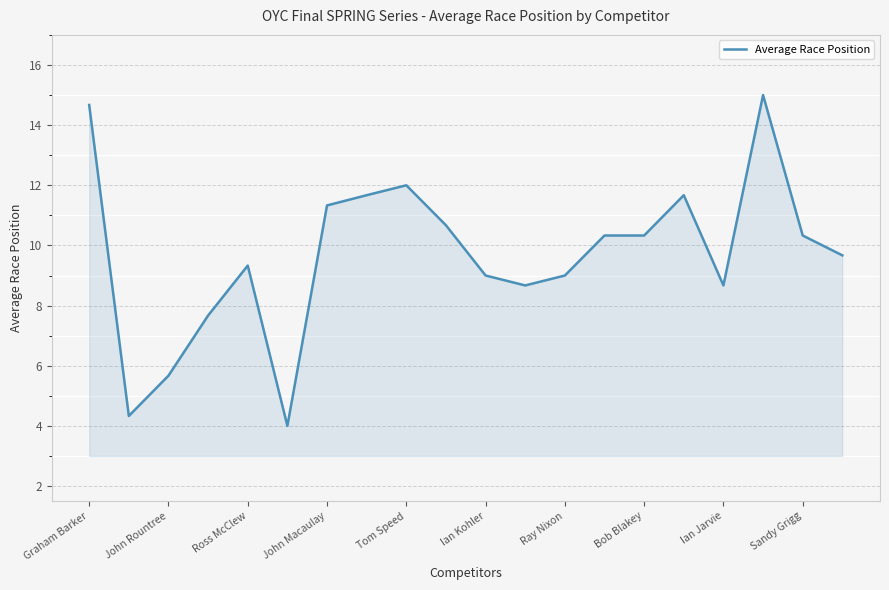

What is the smallest value displayed?

4.0